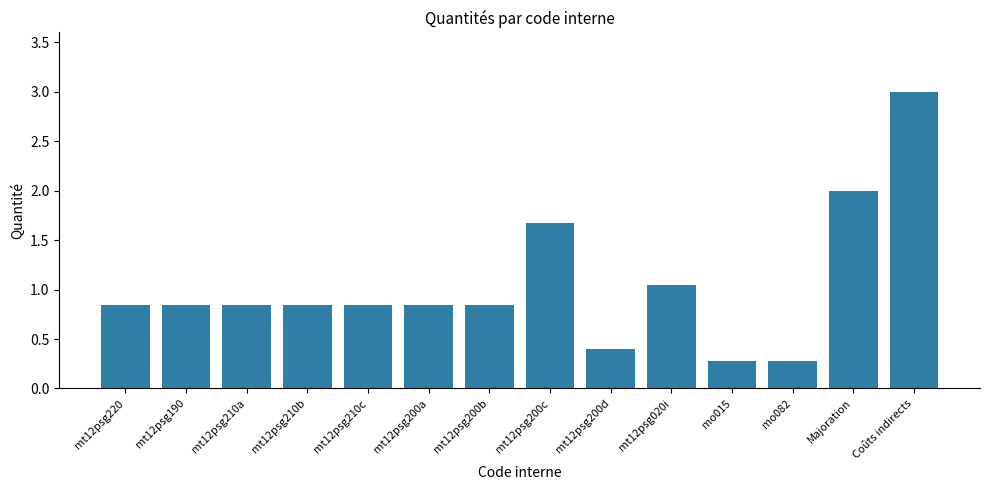

The chart shows a value of 3.0 at Coûts indirects. True or false?

True